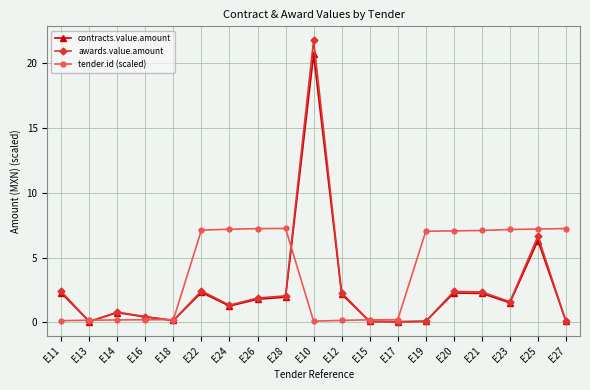

Which series has the largest range (max minus min)?

awards.value.amount